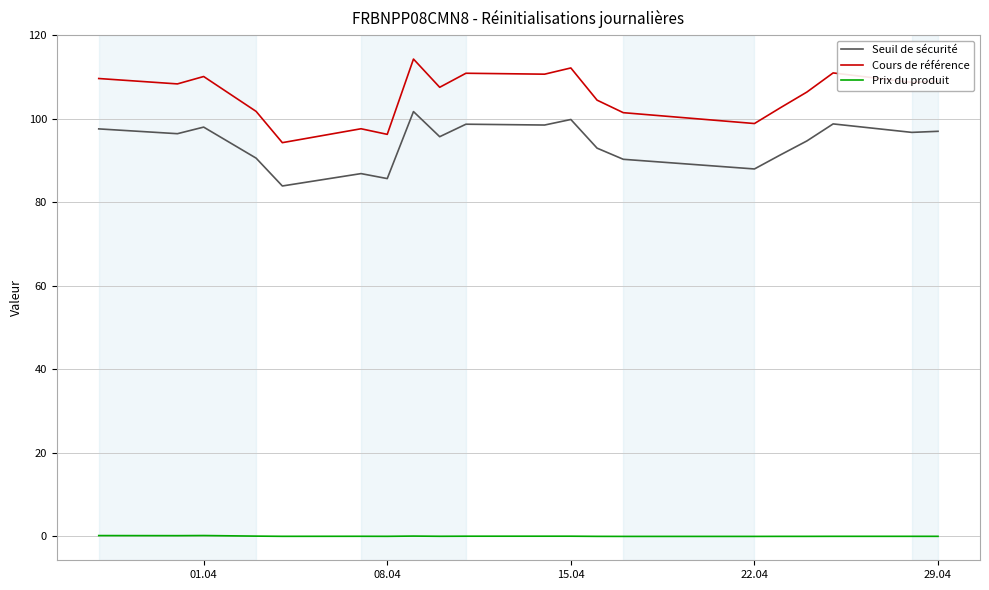

Which series has the largest range (max minus min)?

Cours de référence